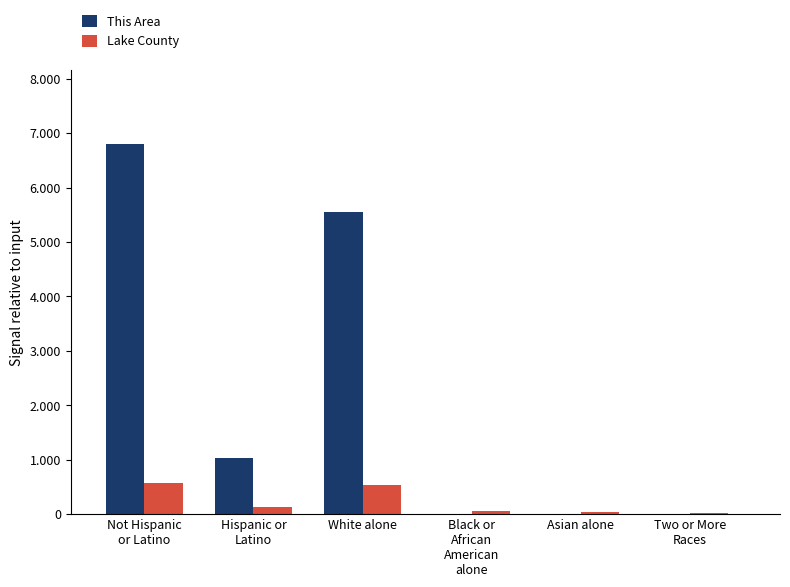

Where is This Area nearest to the value 3399962?

White alone